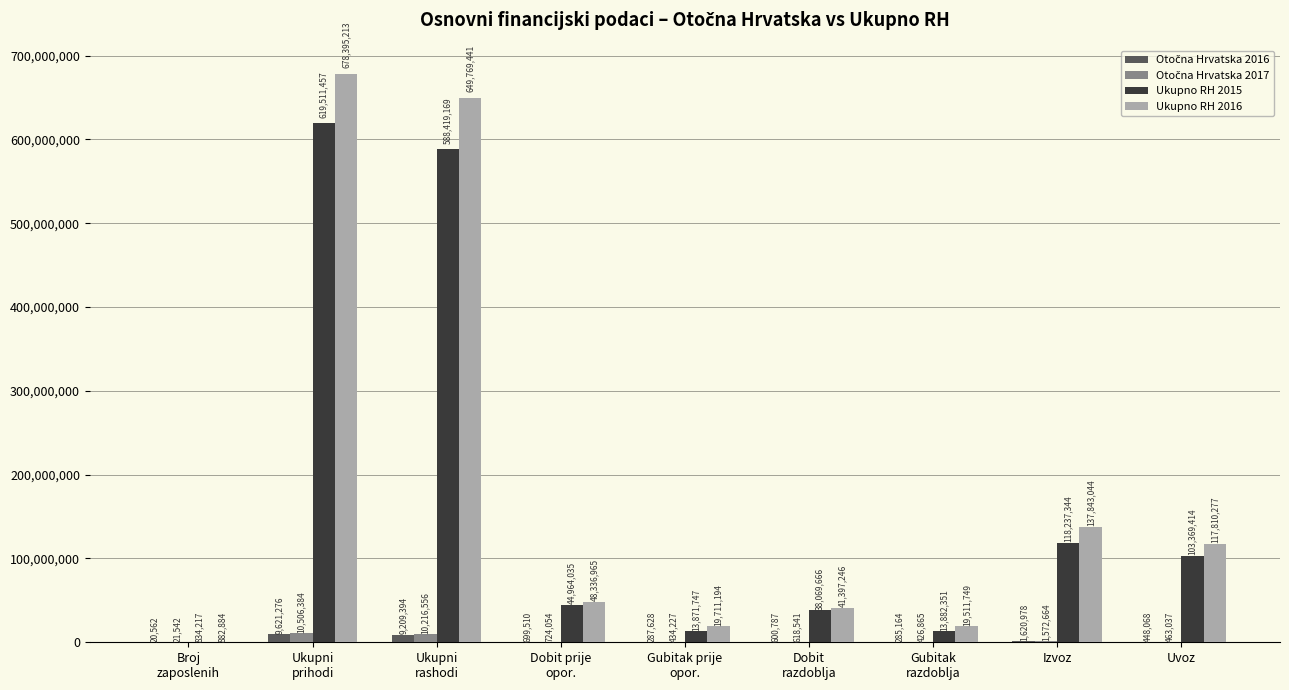

Is it true that Ukupno RH 2015 equals 103369414 at Uvoz?

True